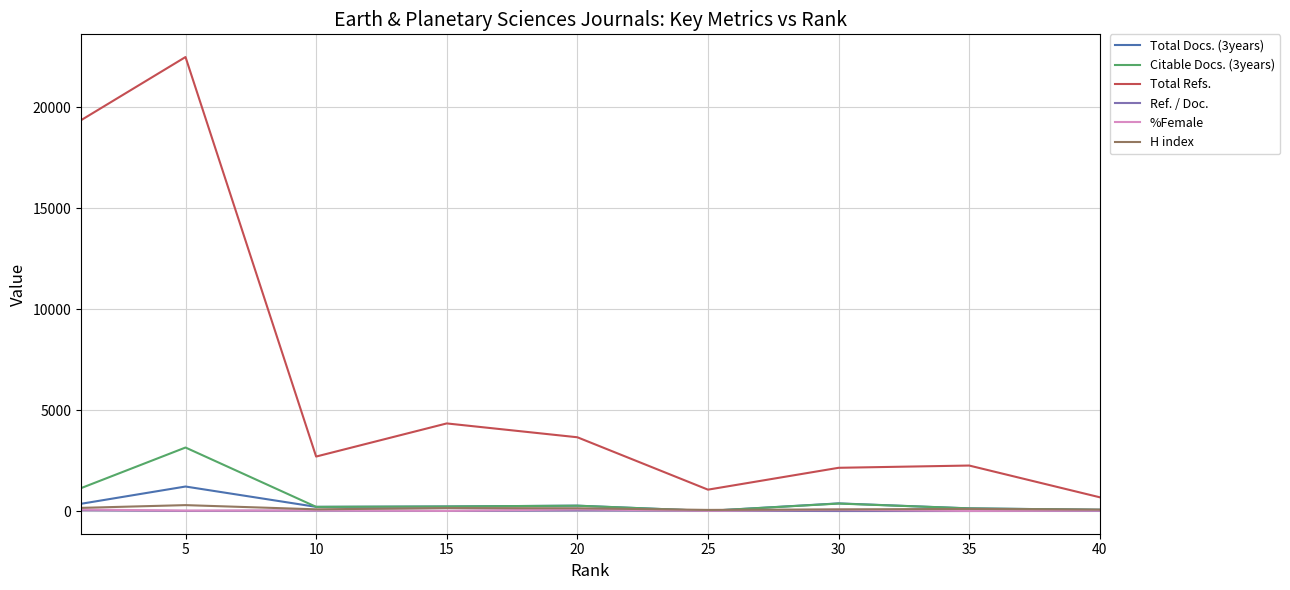

Which series has the widest spread of values?

Total Refs.